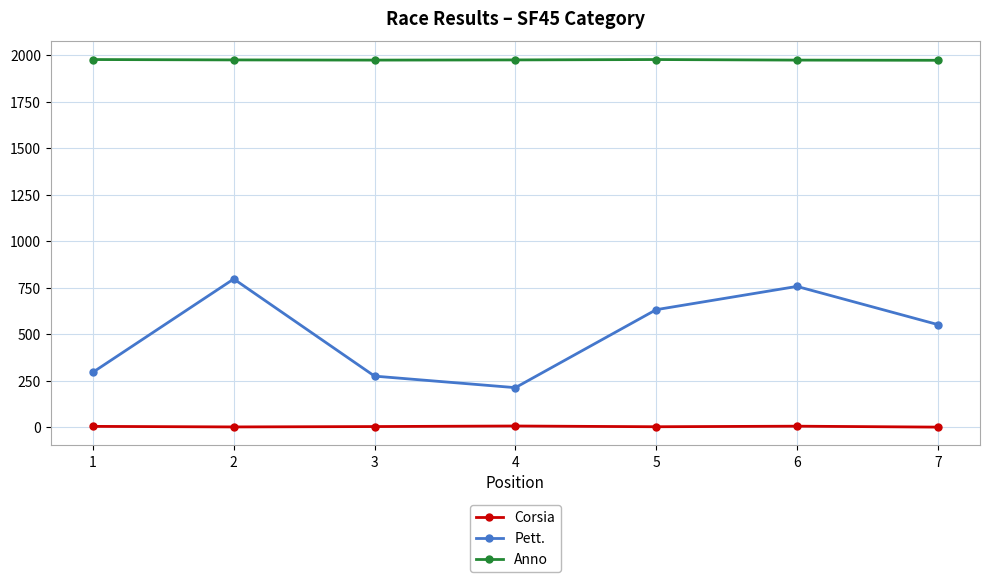

How many interior local valleys does the Pett. series have?

1